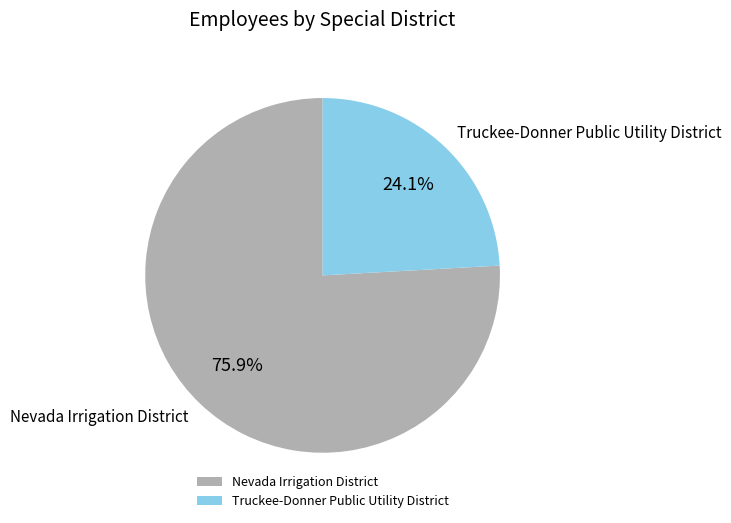

Between Truckee-Donner Public Utility District and Nevada Irrigation District, which is larger?

Nevada Irrigation District